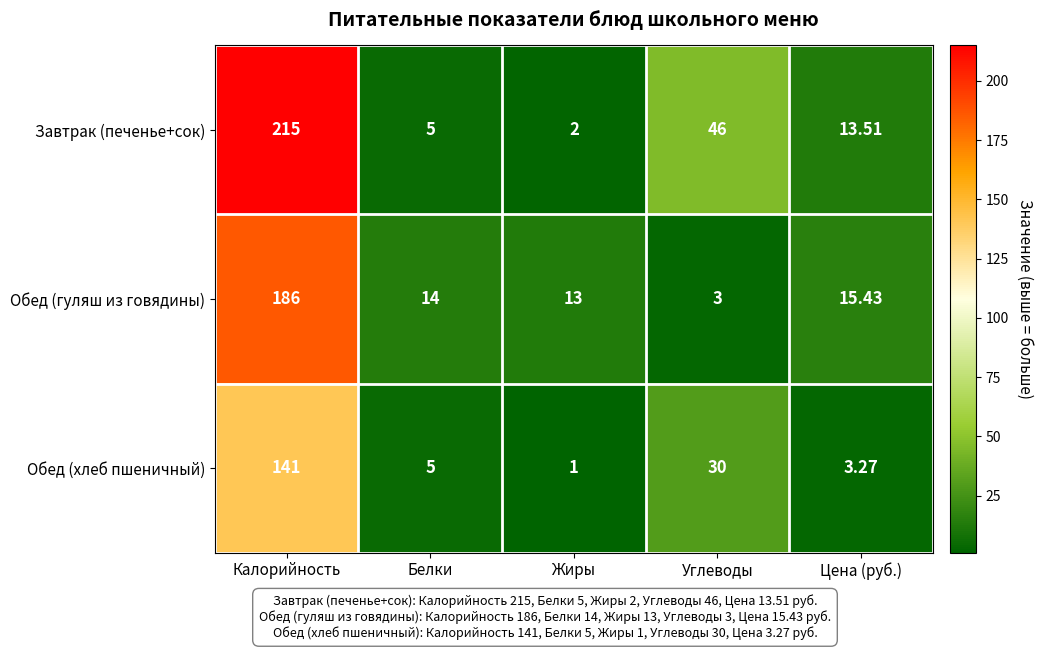

Between Жиры and Цена (руб.), which series saw the biggest shift?

Завтрак (печенье+сок)